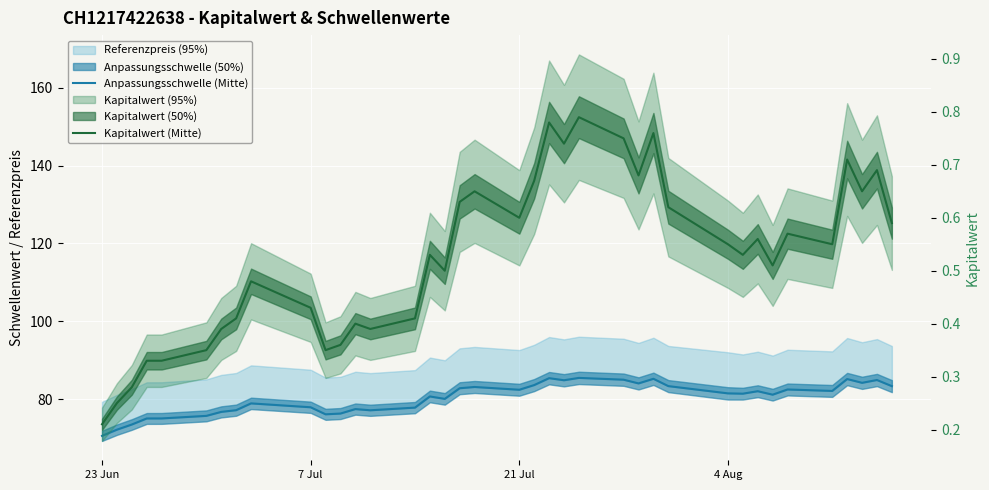

What is the difference between the maximum and minimum values in the Kapitalwert (Mitte) series?

0.6